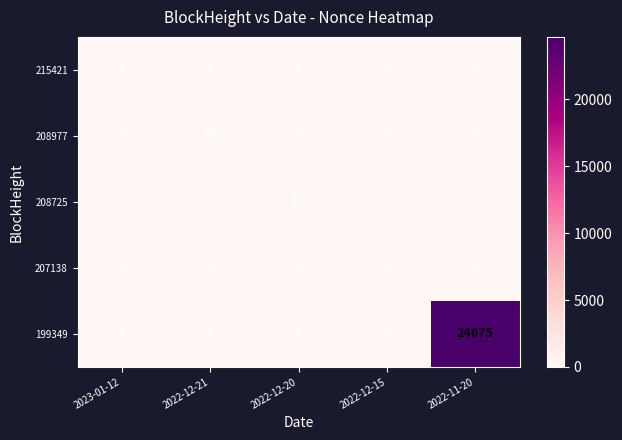

What is the highest value of the 215421 series?

5